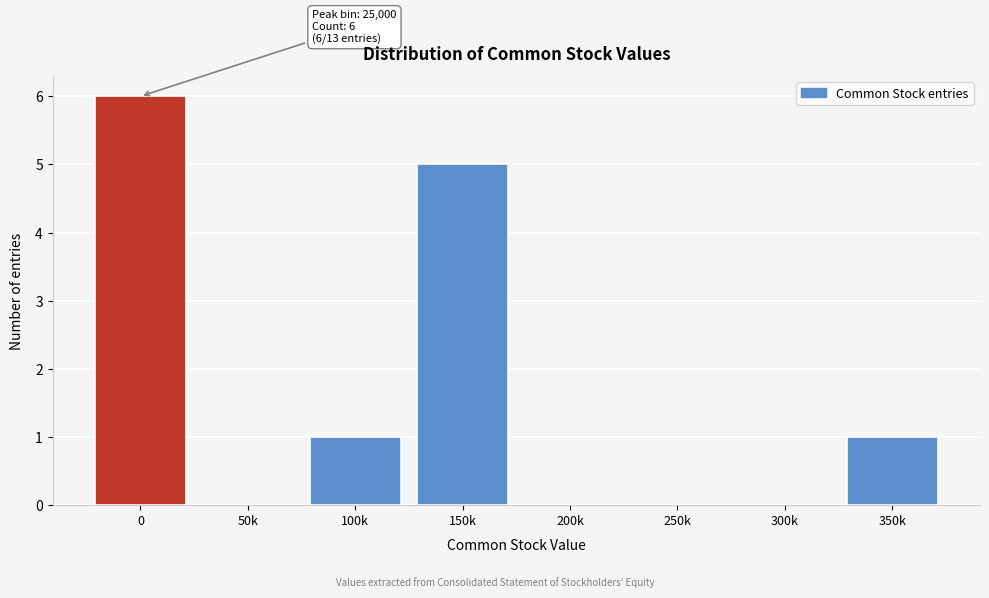

Reading left to right, transcribe all the data shown in this chart.

0=6	50k=0	100k=1	150k=5	200k=0	250k=0	300k=0	350k=1